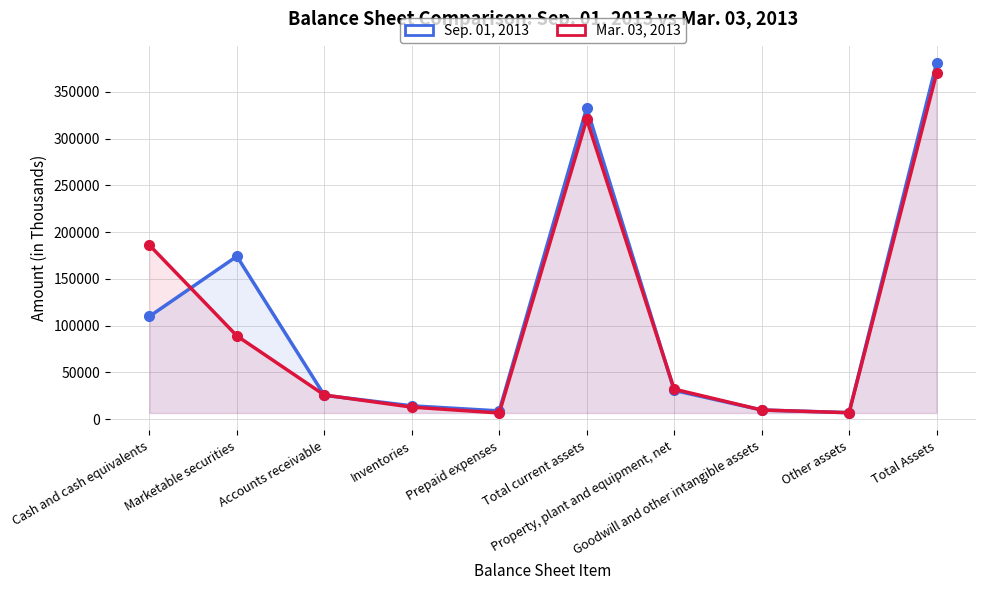

How many interior local valleys does the Mar. 03, 2013 series have?

2